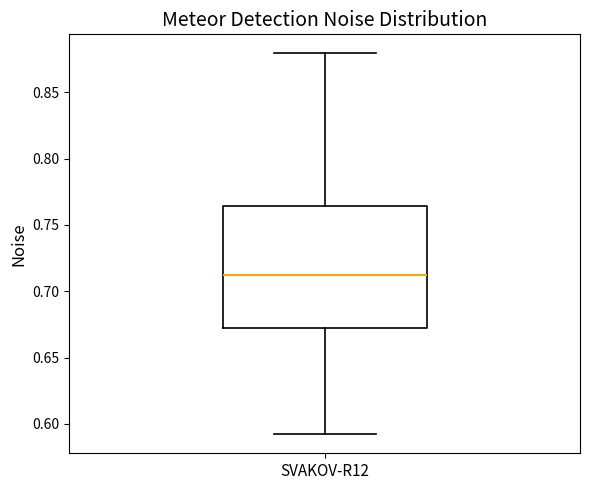

Read this box plot against the y-axis: the position of the median line, the range covered by the box, and the ends of both whiskers. The values are not printed on the chart, so give them approximately, as read against the axis.

median 0.710, box 0.670 to 0.765, whiskers 0.590 to 0.880